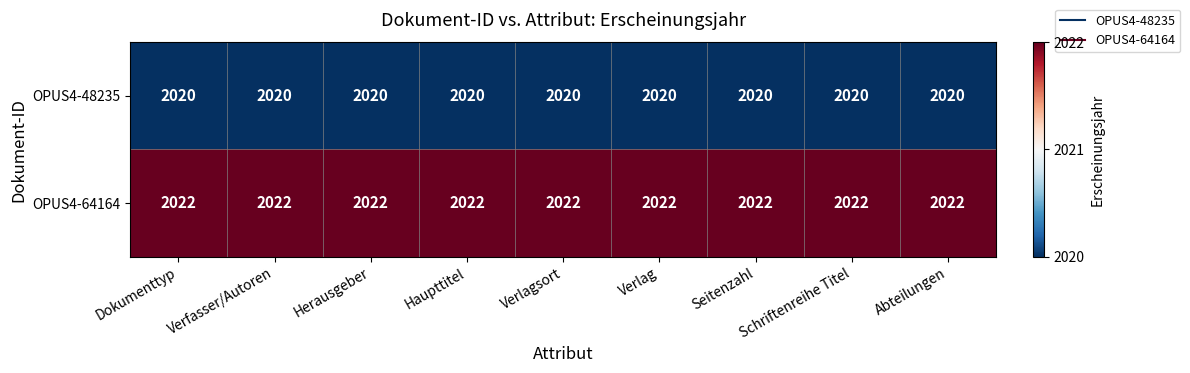

True or false: OPUS4-48235 has a value of 2732 at Dokumenttyp.

False